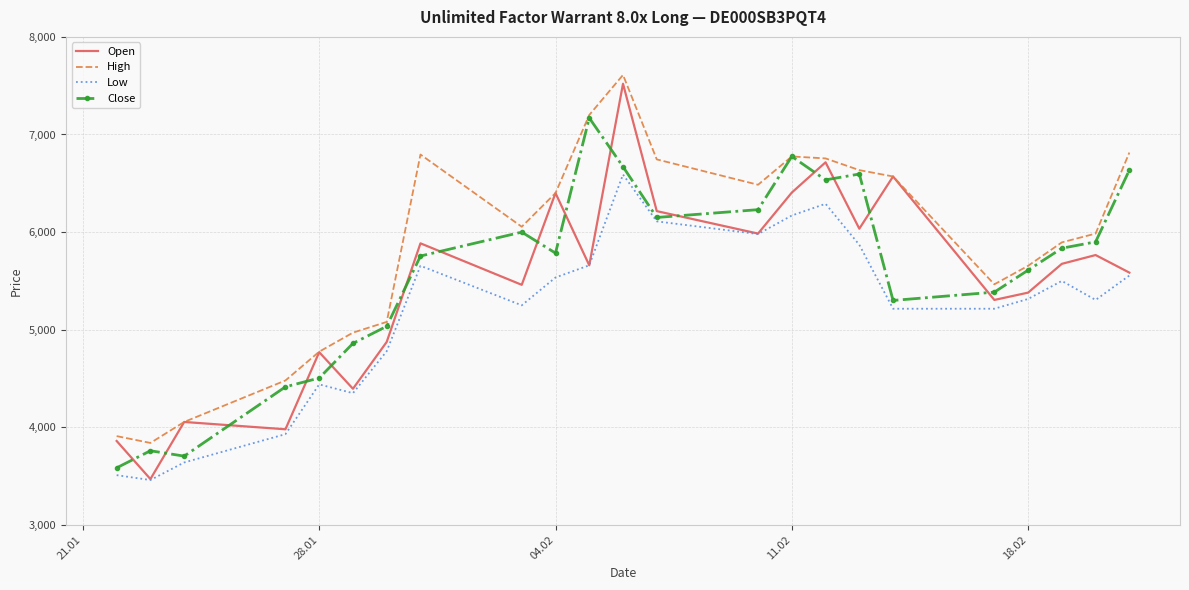

What is the minimum value for Open?

3470